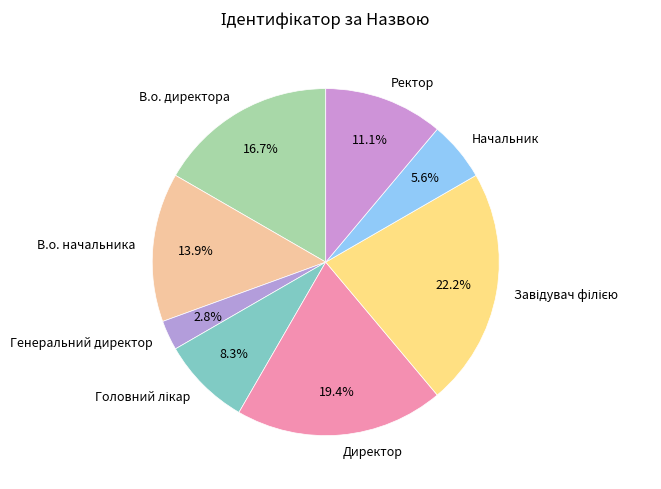

Do Начальник and Генеральний директор together represent more than half of the pie?

No